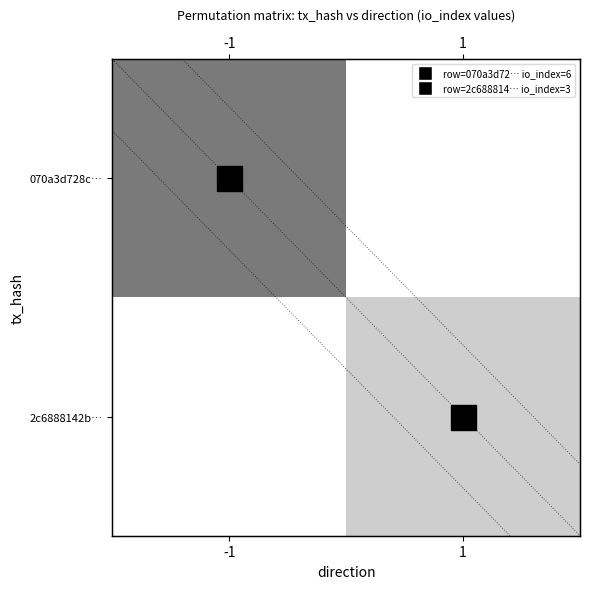

Rank the series at 1 from highest to lowest value.

070a3d728c…, 2c6888142b…